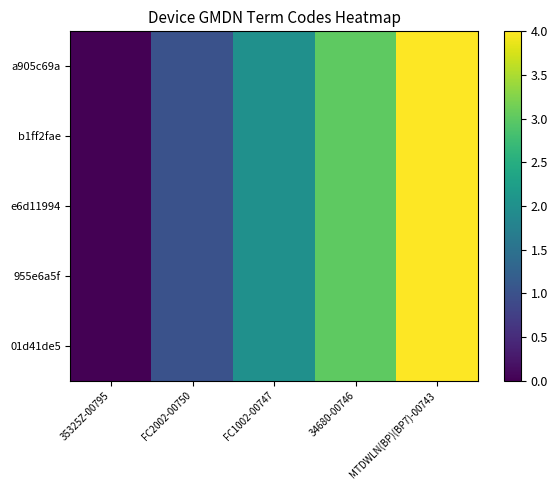

Which series has the largest range (max minus min)?

a905c69a